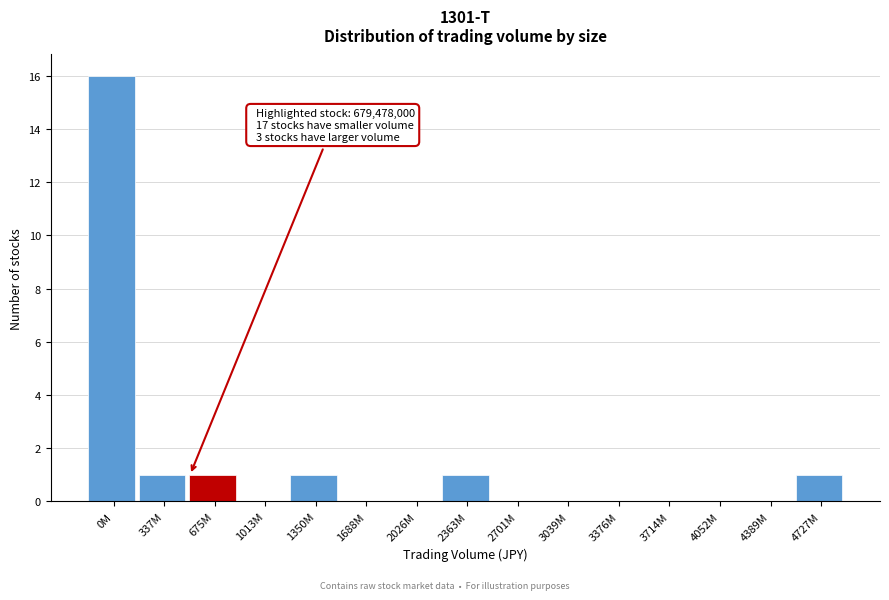

Reading left to right, list all the values displayed in this chart.

0M=16	337M=1	675M=1	1013M=0	1350M=1	1688M=0	2026M=0	2363M=1	2701M=0	3039M=0	3376M=0	3714M=0	4052M=0	4389M=0	4727M=1